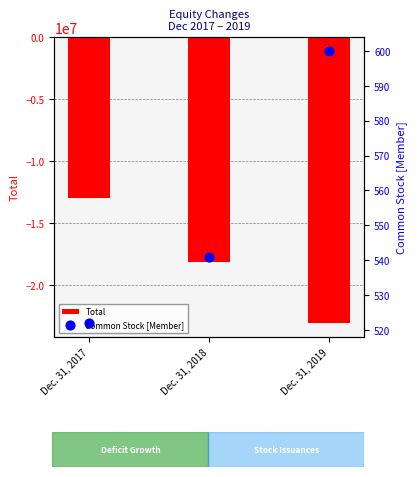

What is the total value across all series at Dec. 31, 2017?

-12953335